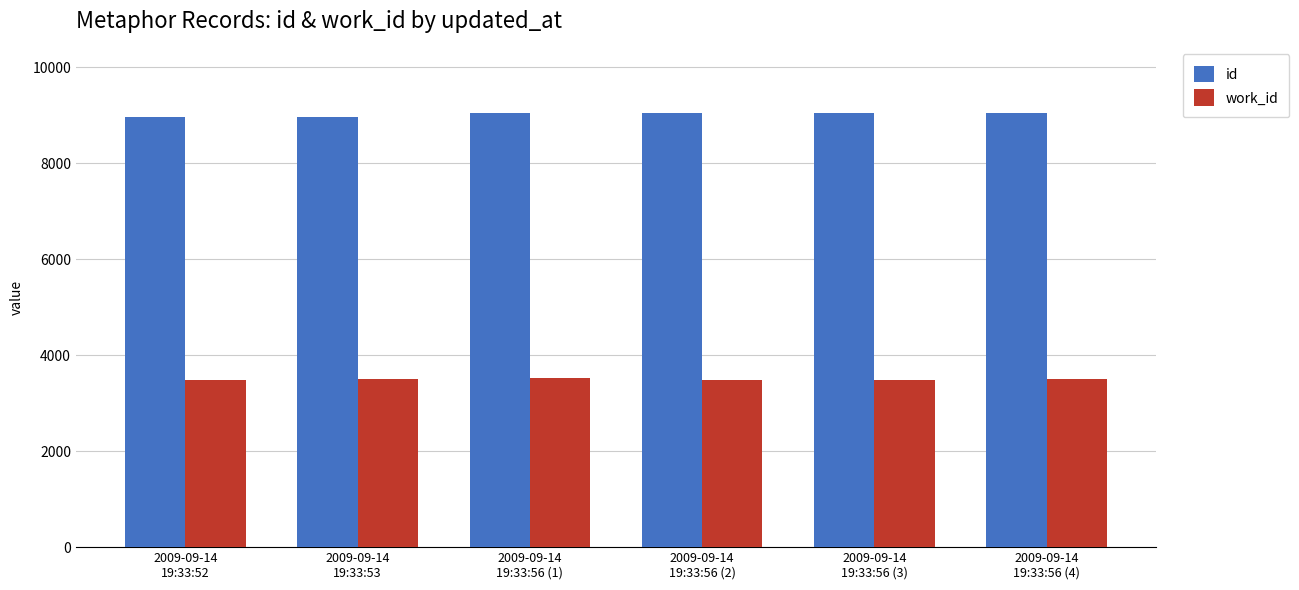

What is the difference between the maximum and minimum values in the work_id series?

34